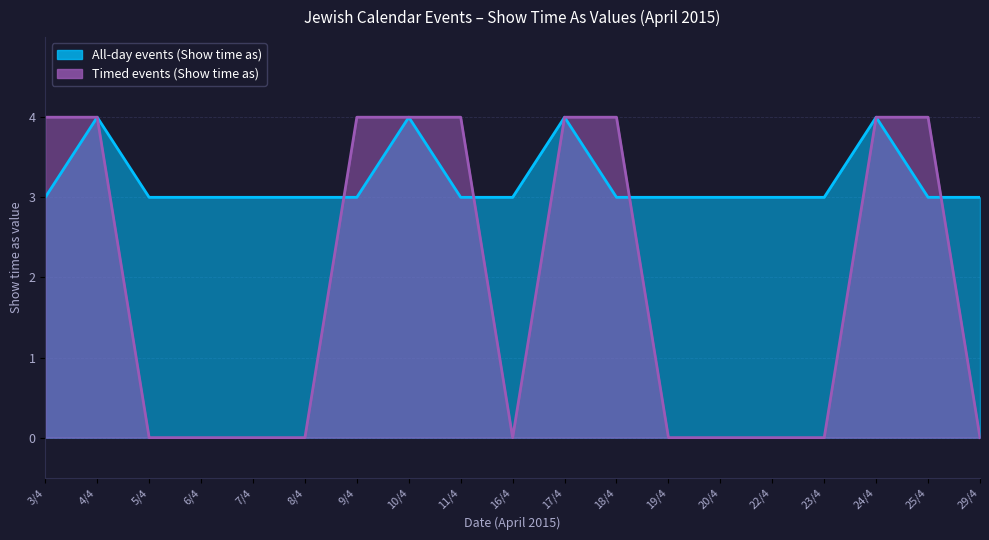

What is the spread (max minus min) of values at 20/4?

3